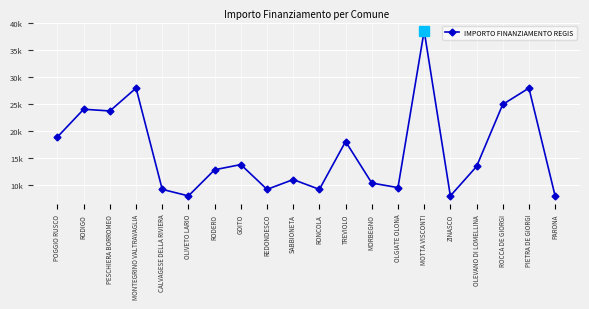

What is the greatest value displayed?

38565